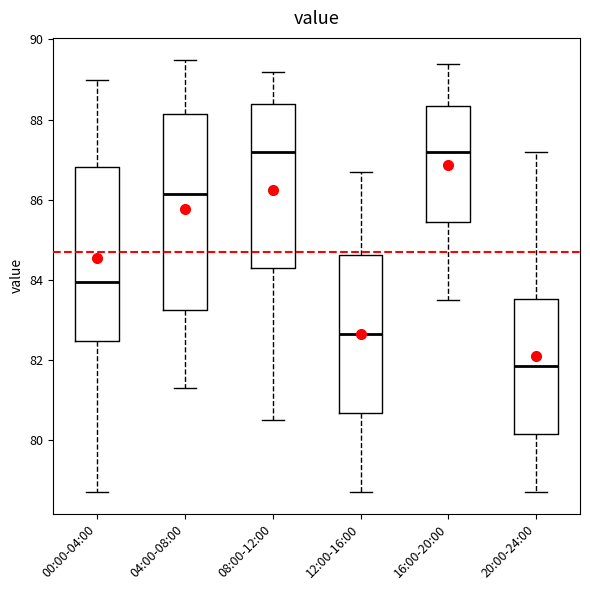

Reading left to right, transcribe this box plot: for each box, give where its median line is, the range the box spans, and where its two whiskers end, as read against the y-axis. The values are not printed on the chart, so give them approximately, as read against the axis.

00:00-04:00: median 84.0, box 82.4 to 86.8, whiskers 78.8 to 89.0
04:00-08:00: median 86.2, box 83.2 to 88.2, whiskers 81.4 to 89.6
08:00-12:00: median 87.2, box 84.4 to 88.4, whiskers 80.6 to 89.2
12:00-16:00: median 82.6, box 80.6 to 84.6, whiskers 78.8 to 86.8
16:00-20:00: median 87.2, box 85.4 to 88.4, whiskers 83.6 to 89.4
20:00-24:00: median 81.8, box 80.2 to 83.6, whiskers 78.8 to 87.2